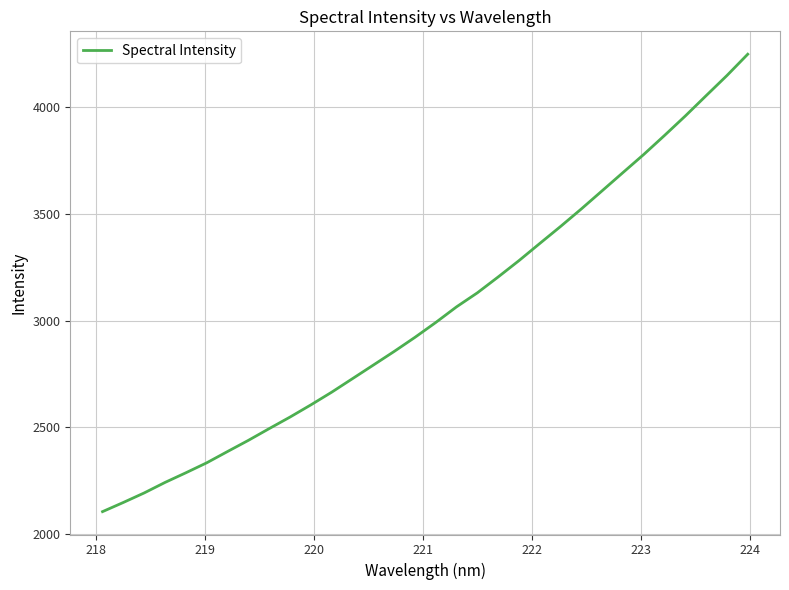

What is the maximum value shown in the chart?

4247.8